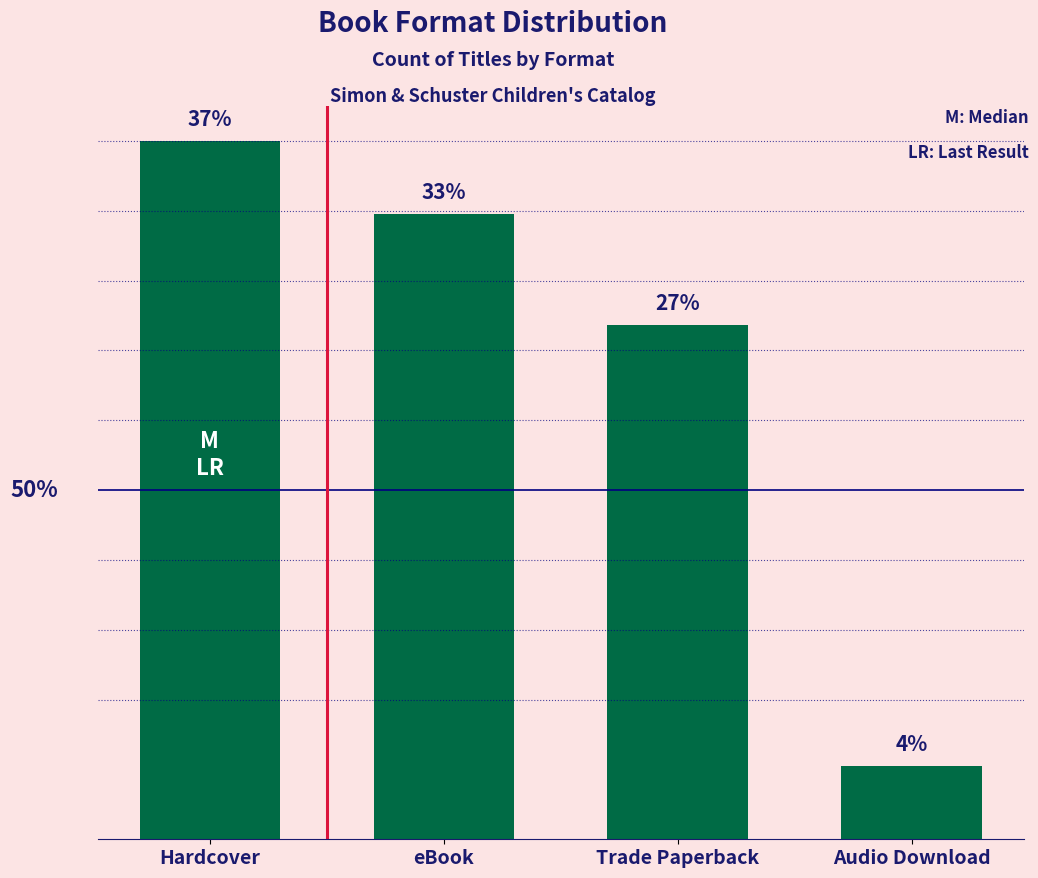

Rank the categories by value from lowest to highest.

Audio Download, Trade Paperback, eBook, Hardcover